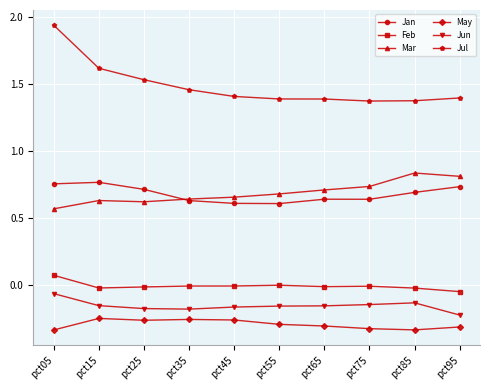

The Jan series shows 0.6 at pct45. True or false?

True